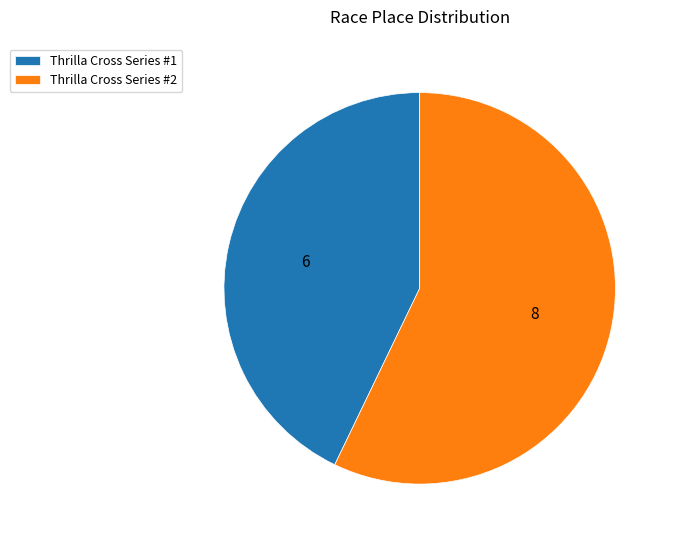

Which slice is the smallest?

Thrilla Cross Series #1